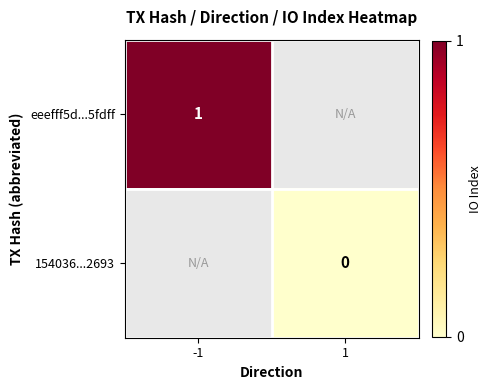

True or false: eeefff5d...5fdff has a value of 1 at -1.

True